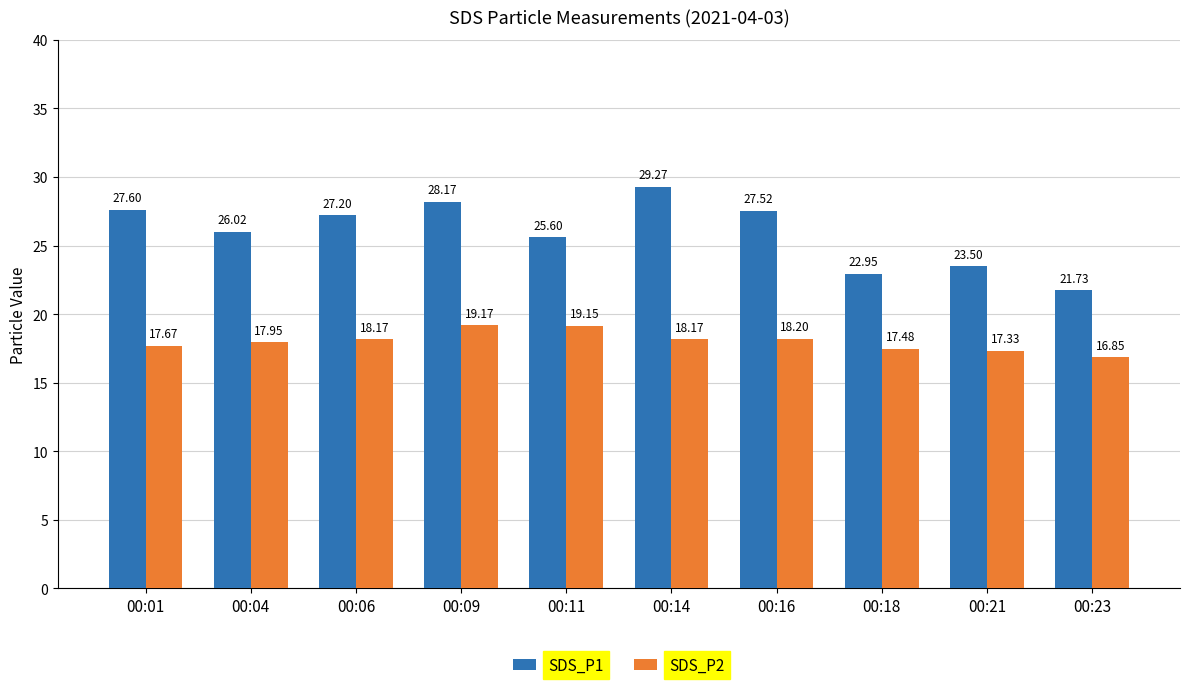

Does the chart contain stacked bars?

No